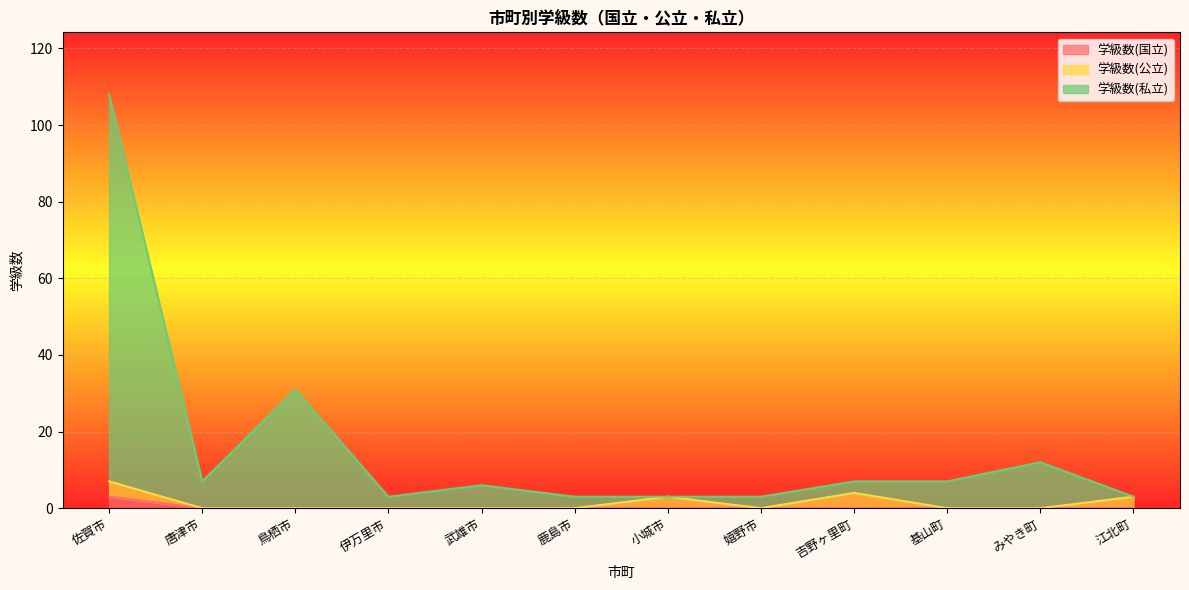

At which category is the sum across all series the highest?

佐賀市